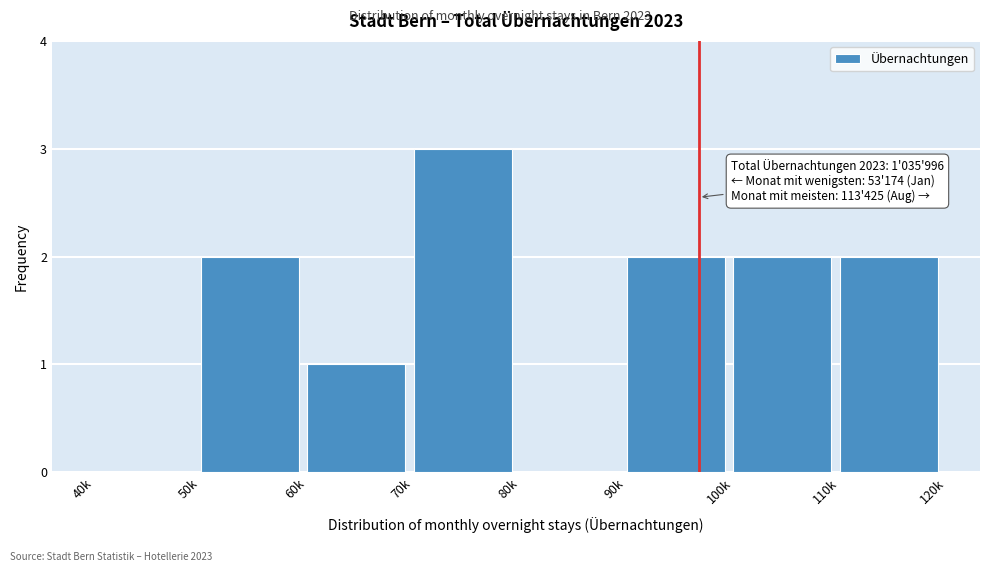

Reading left to right, extract all data points from this chart.

40k=0	50k=2	60k=1	70k=3	80k=0	90k=2	100k=2	110k=2